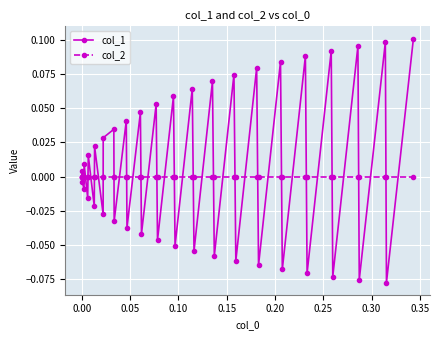

How many interior local peaks does the col_1 series have?

18